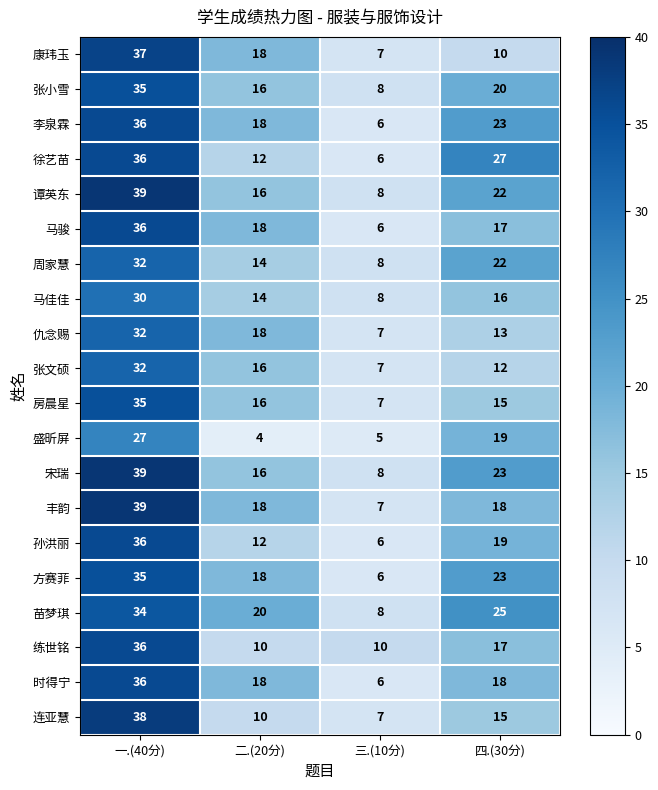

Rank the categories by 盛昕屏 value from highest to lowest.

一.(40分), 四.(30分), 三.(10分), 二.(20分)